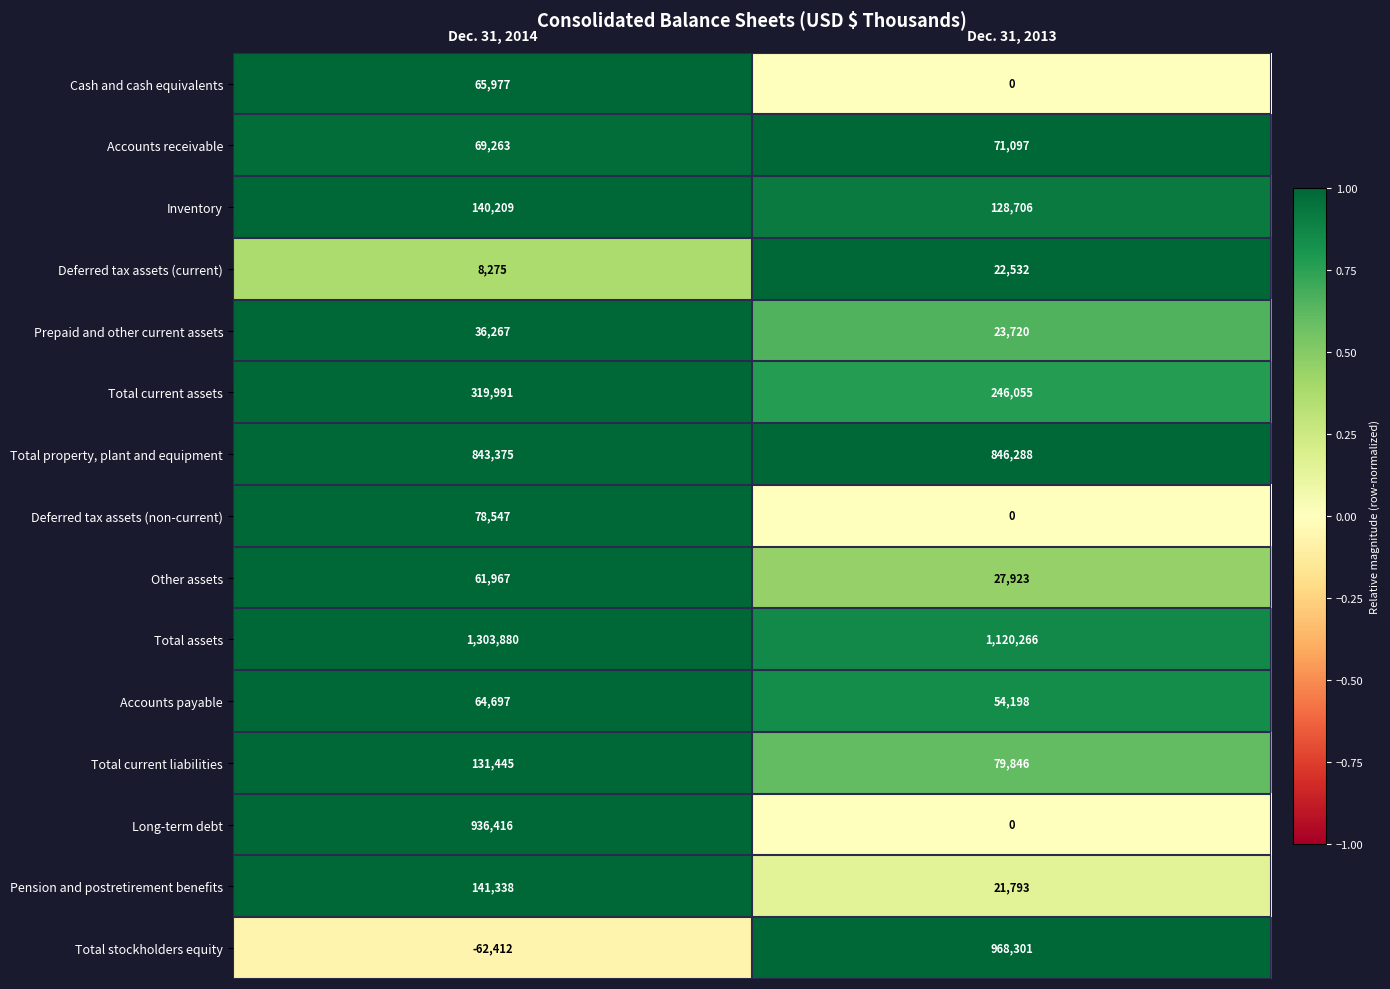

Which series has the largest range (max minus min)?

Total stockholders equity